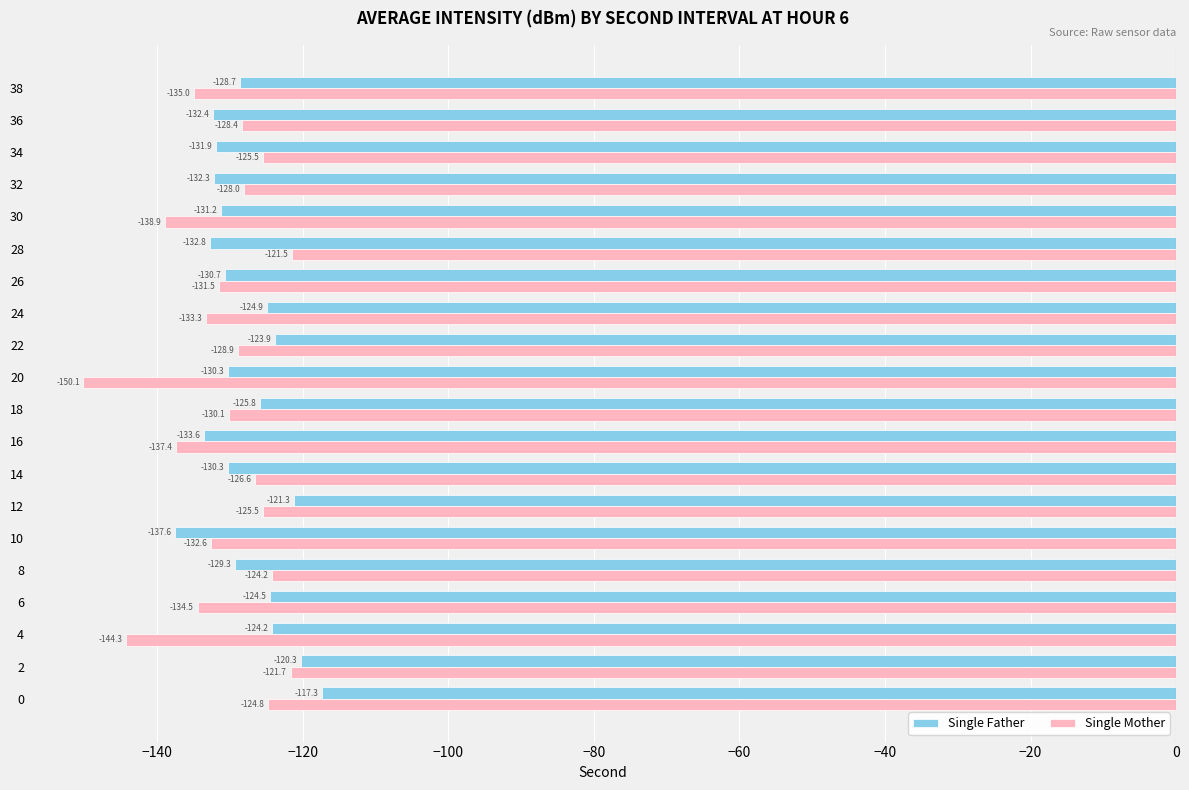

List the series in order of their peak value, lowest first.

Single Mother, Single Father